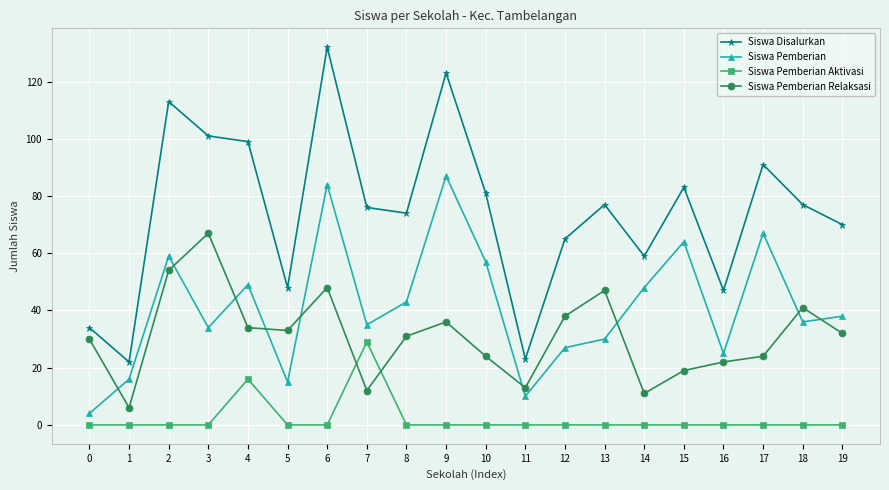

Reading right to left, extract all data points from this chart.

Siswa Disalurkan: 19=70	18=77	17=91	16=47	15=83	14=59	13=77	12=65	11=23	10=81	9=123	8=74	7=76	6=132	5=48	4=99	3=101	2=113	1=22	0=34
Siswa Pemberian: 19=38	18=36	17=67	16=25	15=64	14=48	13=30	12=27	11=10	10=57	9=87	8=43	7=35	6=84	5=15	4=49	3=34	2=59	1=16	0=4
Siswa Pemberian Aktivasi: 19=0	18=0	17=0	16=0	15=0	14=0	13=0	12=0	11=0	10=0	9=0	8=0	7=29	6=0	5=0	4=16	3=0	2=0	1=0	0=0
Siswa Pemberian Relaksasi: 19=32	18=41	17=24	16=22	15=19	14=11	13=47	12=38	11=13	10=24	9=36	8=31	7=12	6=48	5=33	4=34	3=67	2=54	1=6	0=30